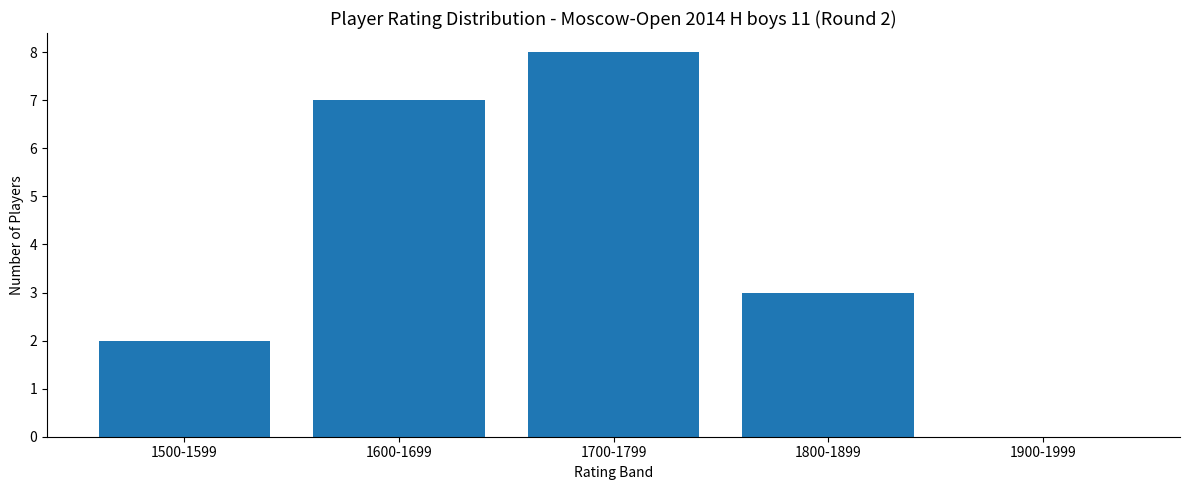

True or false: the data shows 12 at 1700-1799.

False